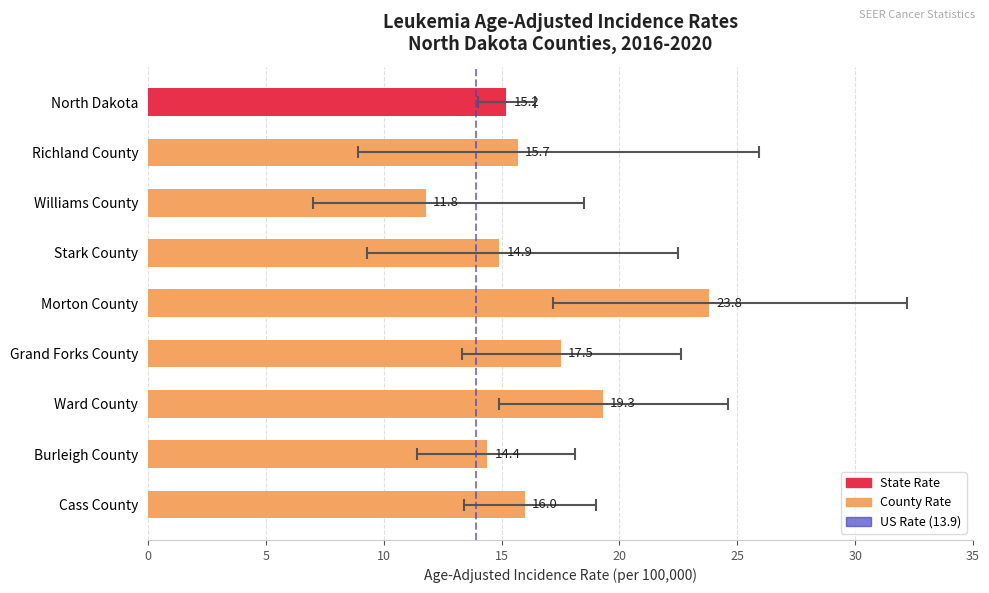

What is the sum of all values?

148.6